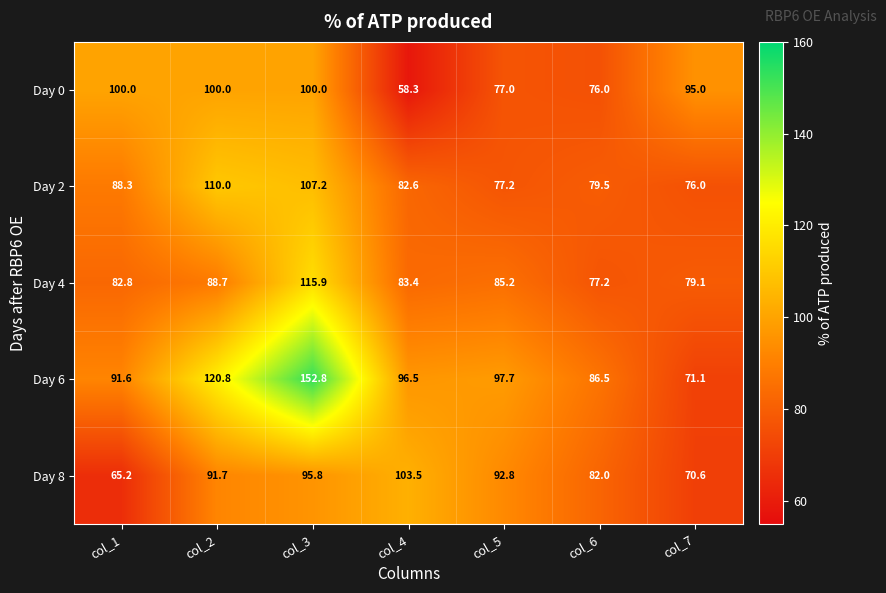

True or false: Day 6 has a value of 71.1 at col_7.

True